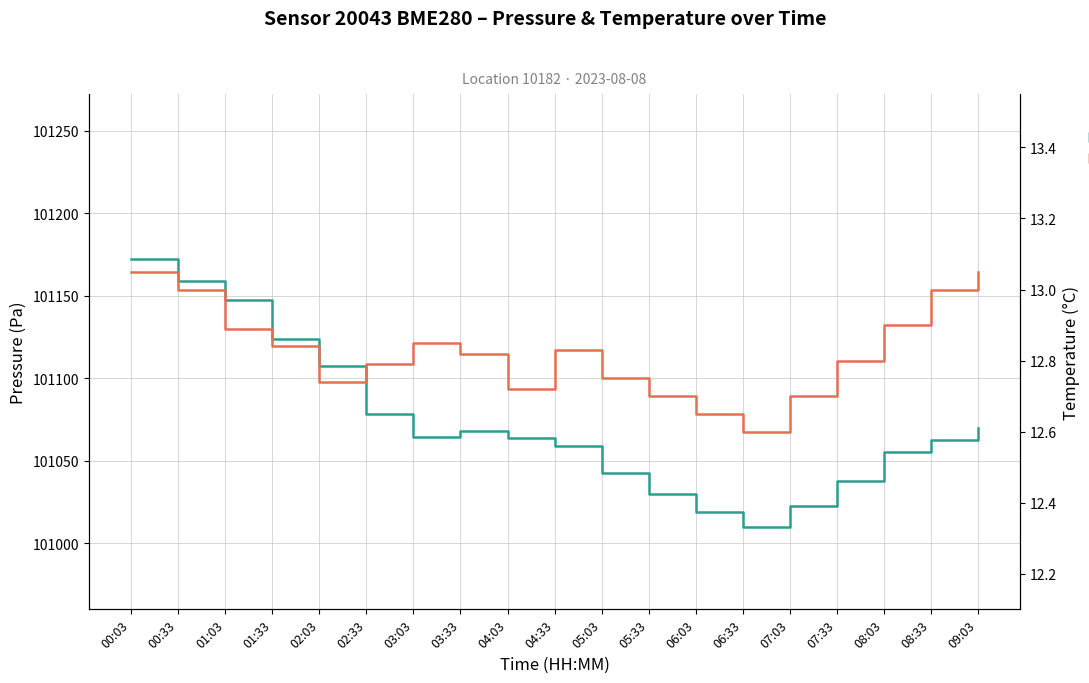

The Temperature series shows 21.5 at 07:33. True or false?

False